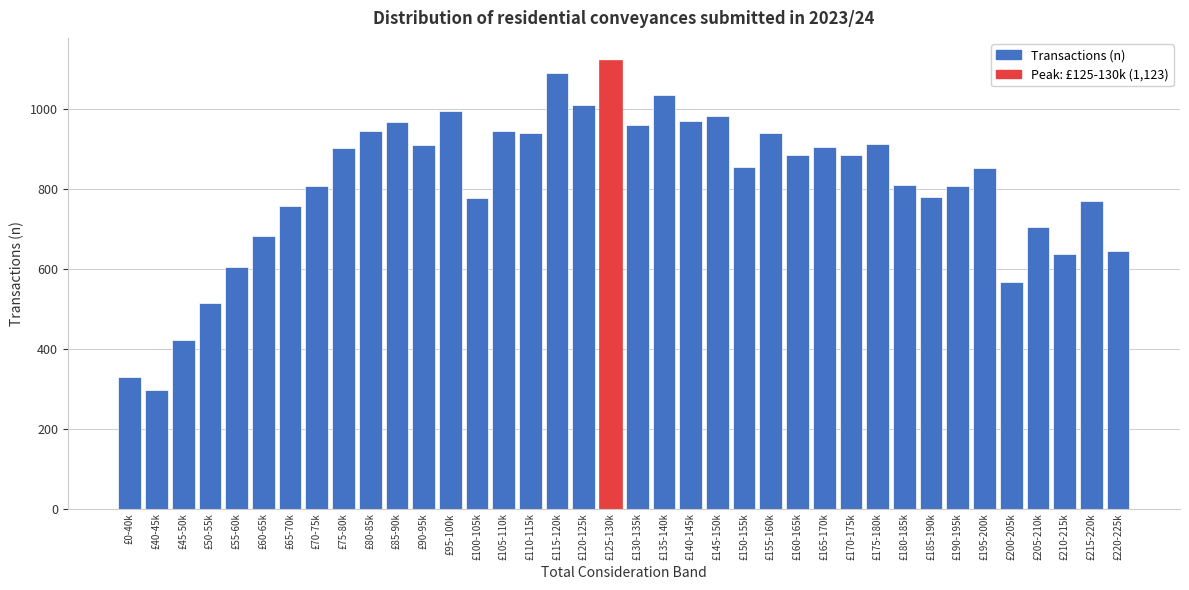

Is it true that the value at £175-180k is 1576?

False